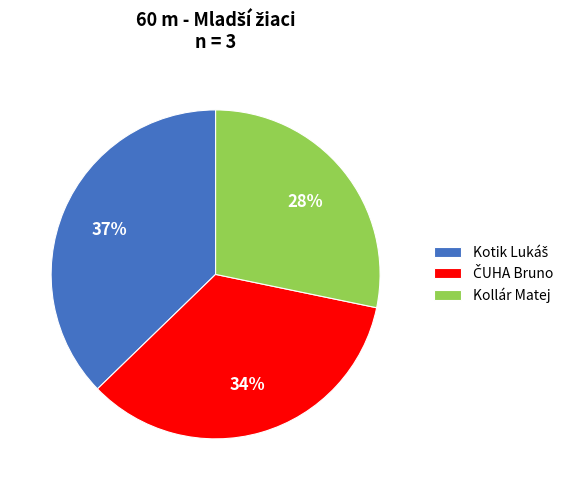

Does Kollár Matej represent more than half of the total?

No